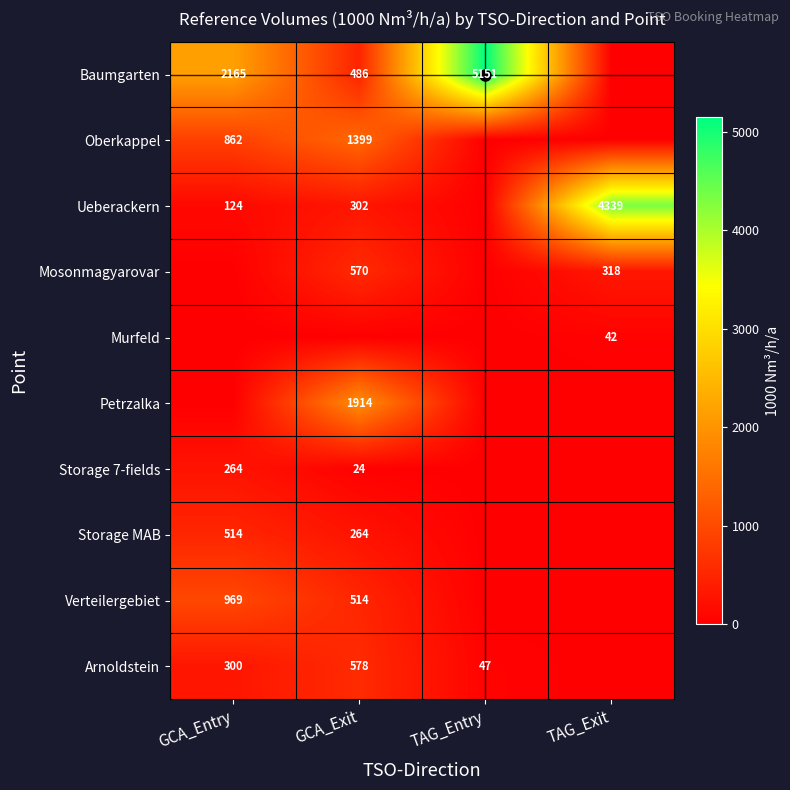

The value of Baumgarten at GCA_Exit is 191. True or false?

False